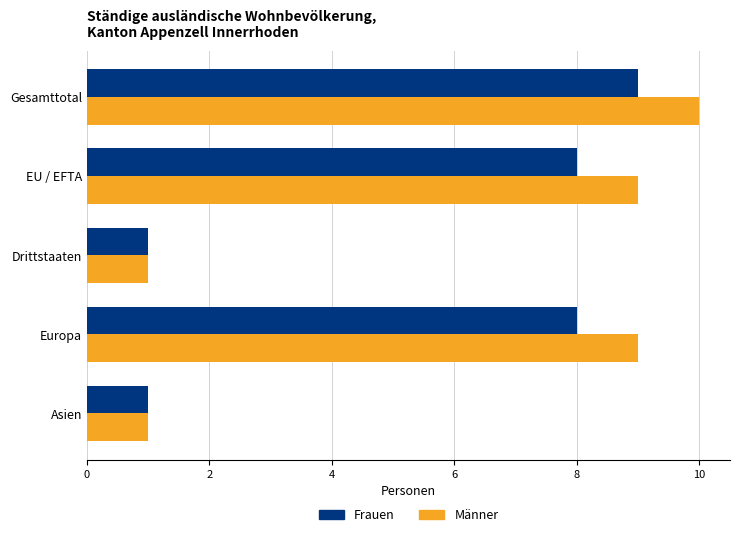

Which series has the largest total across all categories?

Männer